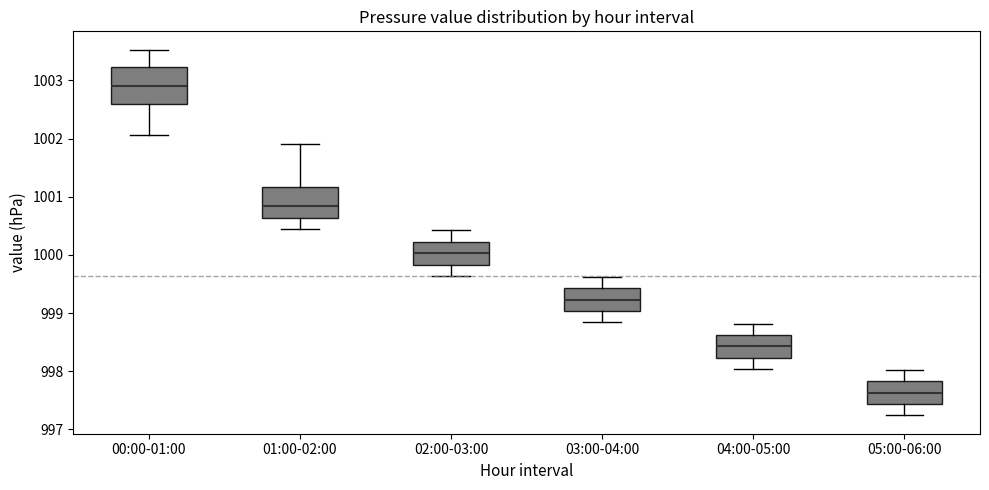

Reading left to right, read every box against the y-axis: the position of its median line, the range the box covers, and the ends of its whiskers. The values are not printed on the chart, so give them approximately, as read against the axis.

00:00-01:00: median 1002.9, box 1002.6 to 1003.2, whiskers 1002.1 to 1003.5
01:00-02:00: median 1000.8, box 1000.6 to 1001.2, whiskers 1000.4 to 1001.9
02:00-03:00: median 1000.0, box 999.8 to 1000.2, whiskers 999.6 to 1000.4
03:00-04:00: median 999.2, box 999.0 to 999.4, whiskers 998.8 to 999.6
04:00-05:00: median 998.4, box 998.2 to 998.6, whiskers 998.0 to 998.8
05:00-06:00: median 997.6, box 997.4 to 997.8, whiskers 997.2 to 998.0